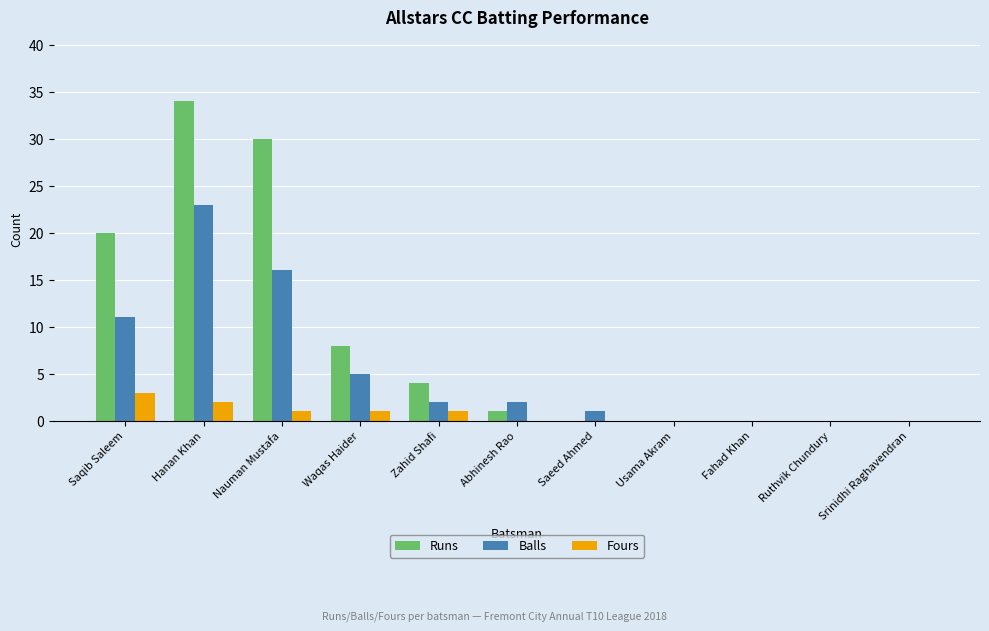

Where is Balls nearest to the value 11?

Saqib Saleem